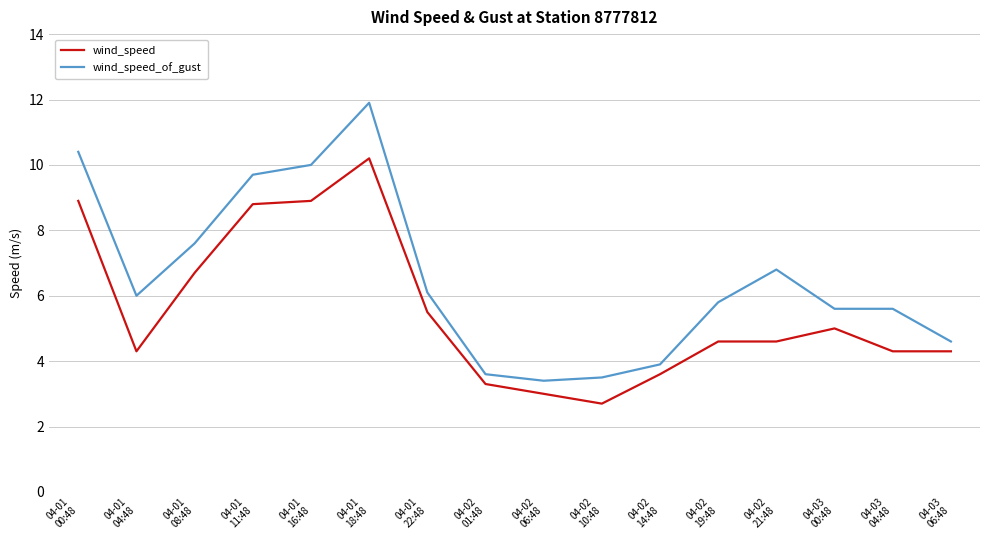

True or false: wind_speed_of_gust and wind_speed cross at least once.

False